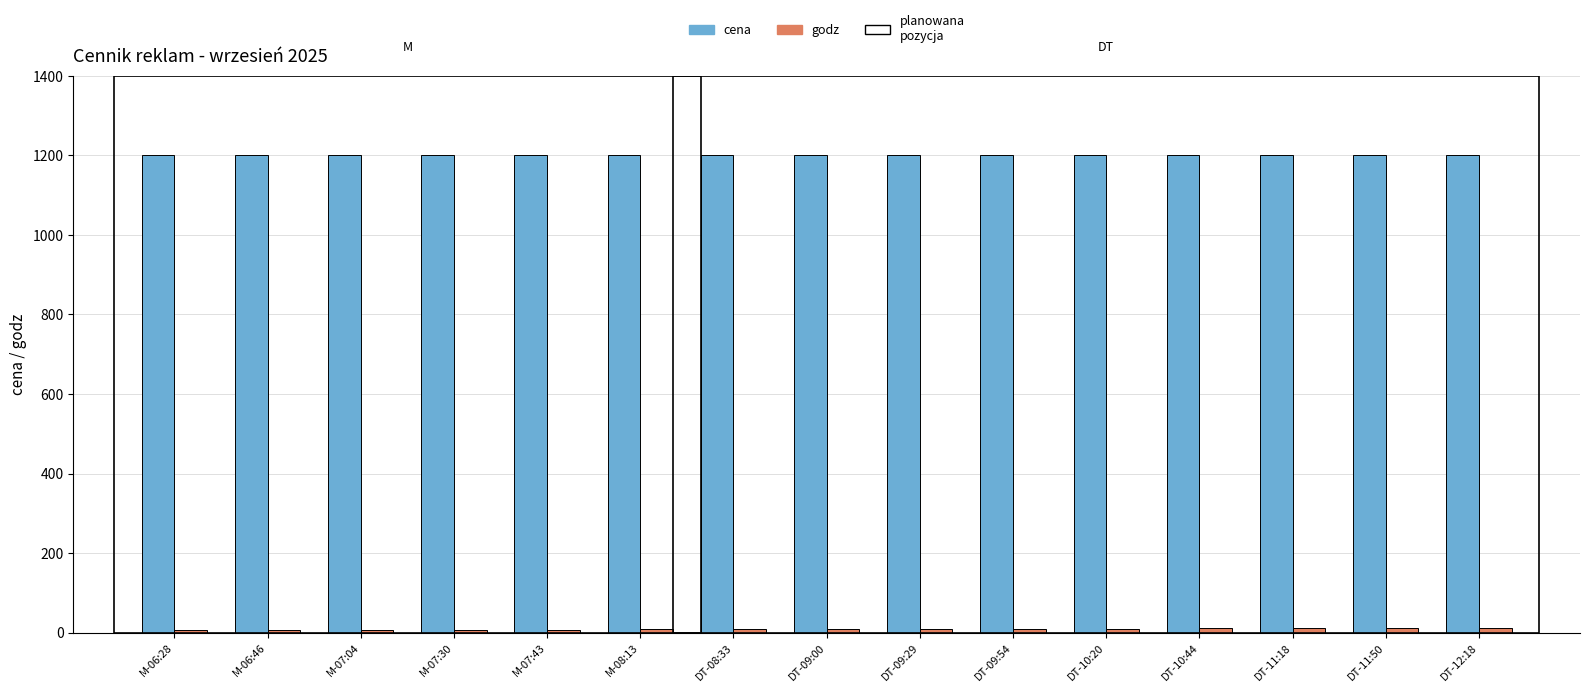

What is the difference between the highest and lowest values at DT-12:18?

1188